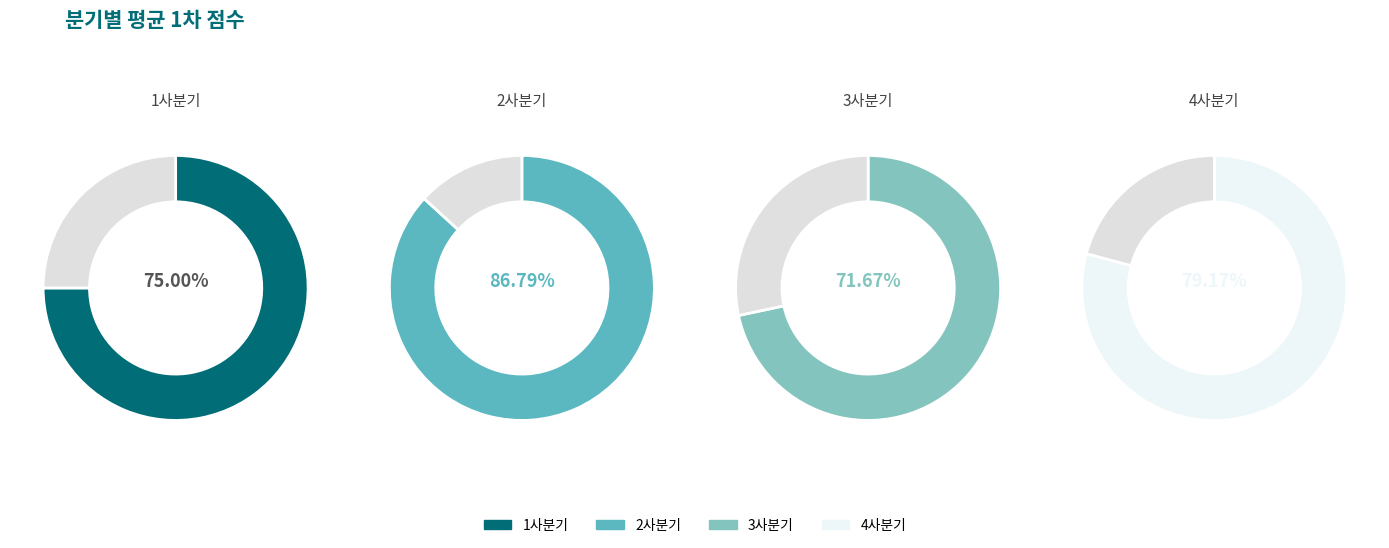

Rank the categories by value from highest to lowest.

2사분기, 4사분기, 1사분기, 3사분기